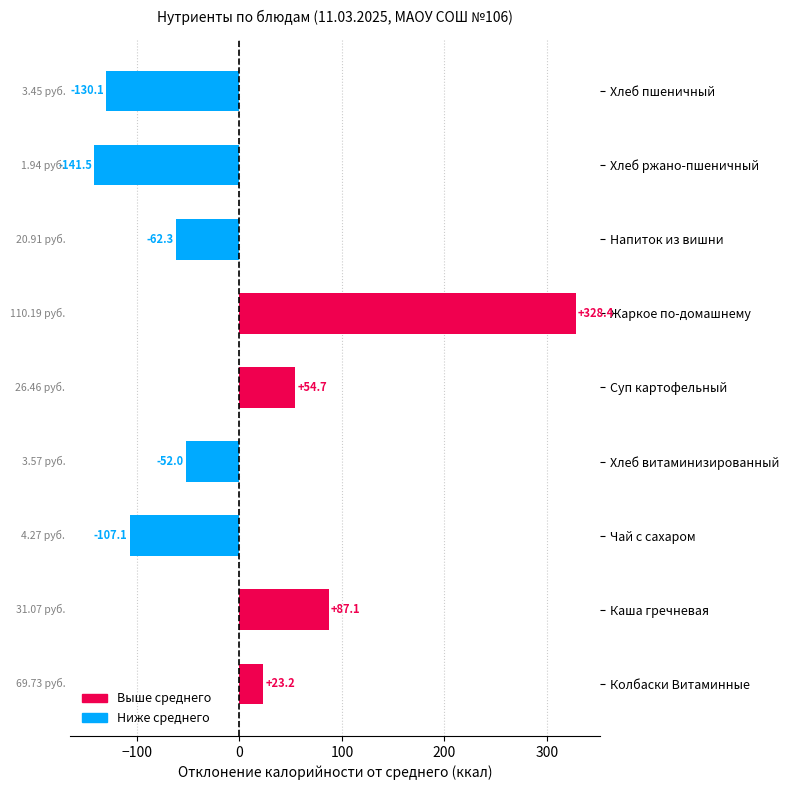

What is the difference between the values at Суп картофельный and Напиток из вишни?

117.0